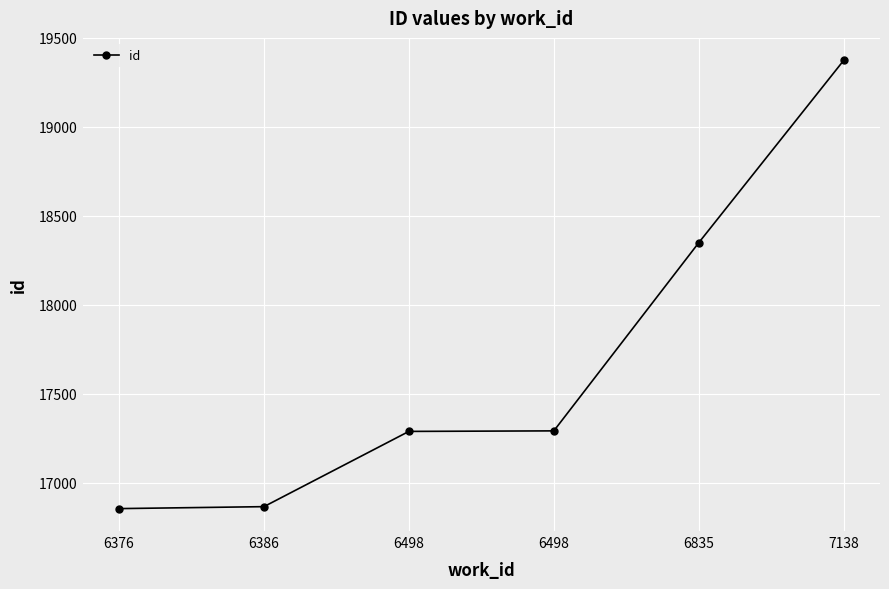

The value at 6835 is 12656. True or false?

False